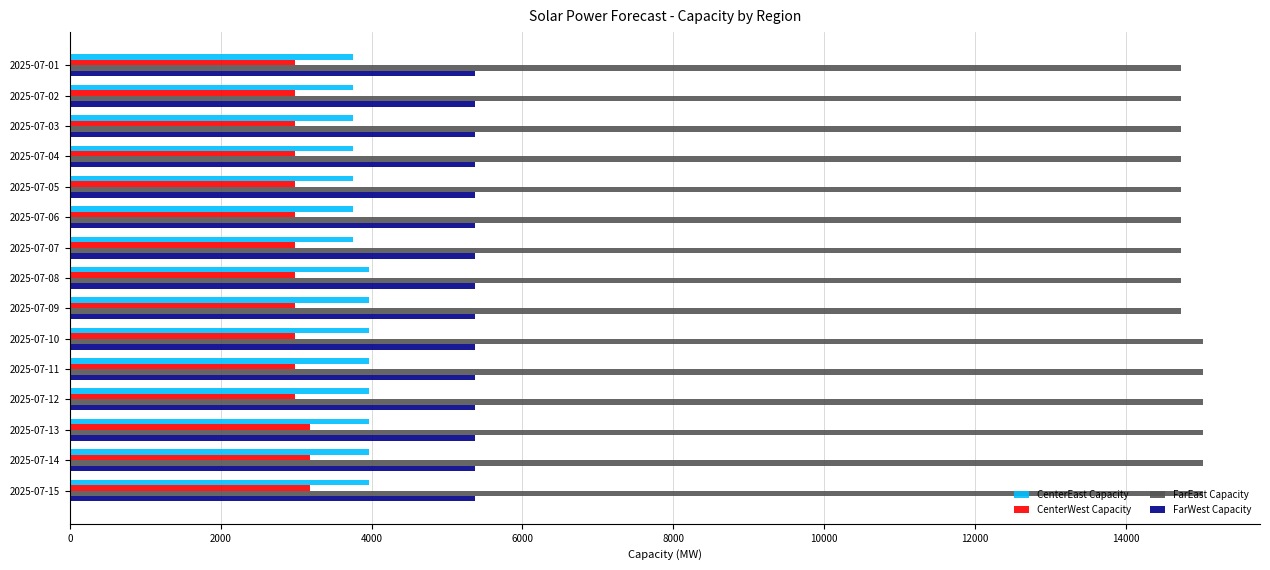

The value of FarWest Capacity at 2025-07-09 is 5368. True or false?

True